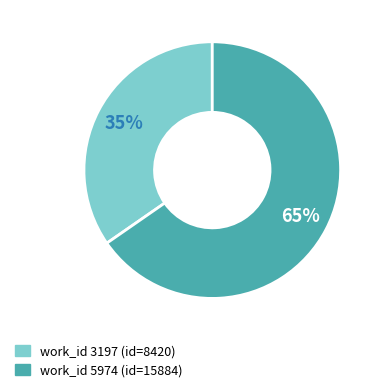

To the nearest percent, what is the average slice percentage?

50%